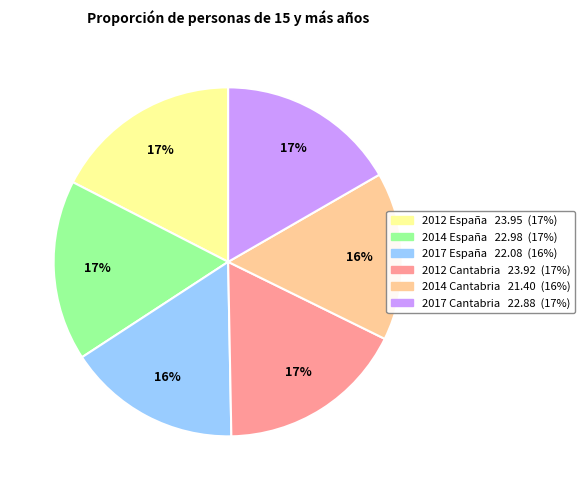

To the nearest percent, what portion does 2017 Cantabria represent?

17%